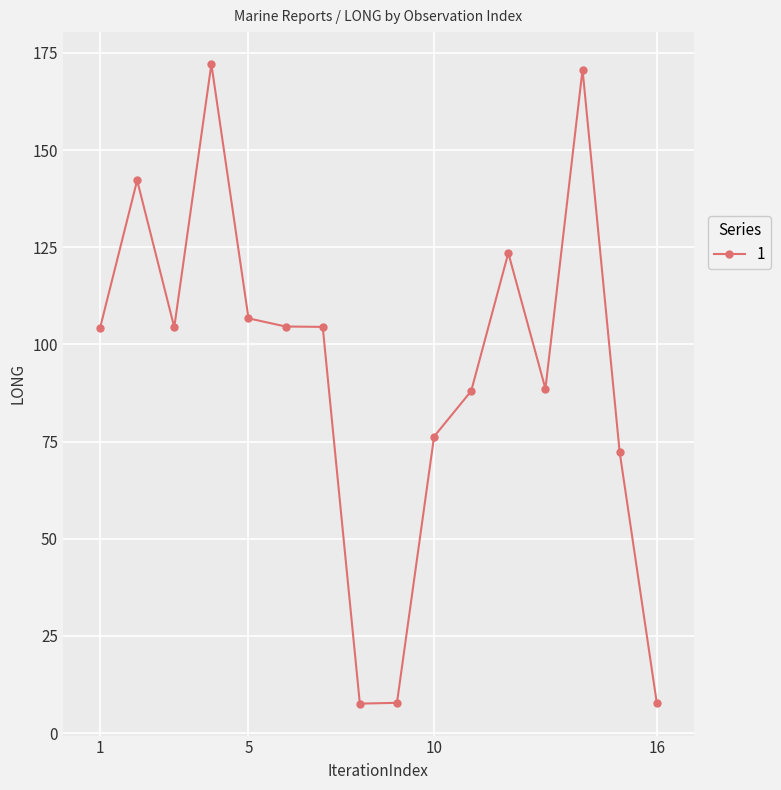

What is the minimum value shown in the chart?

7.6